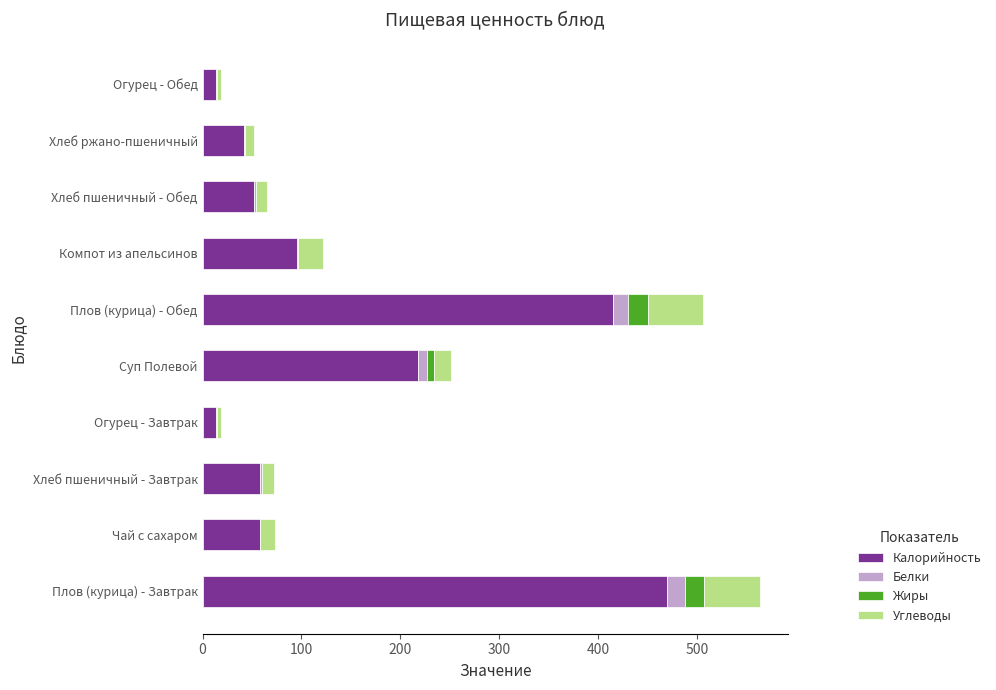

True or false: Калорийность has a value of 20.7 at Хлеб ржано-пшеничный.

False